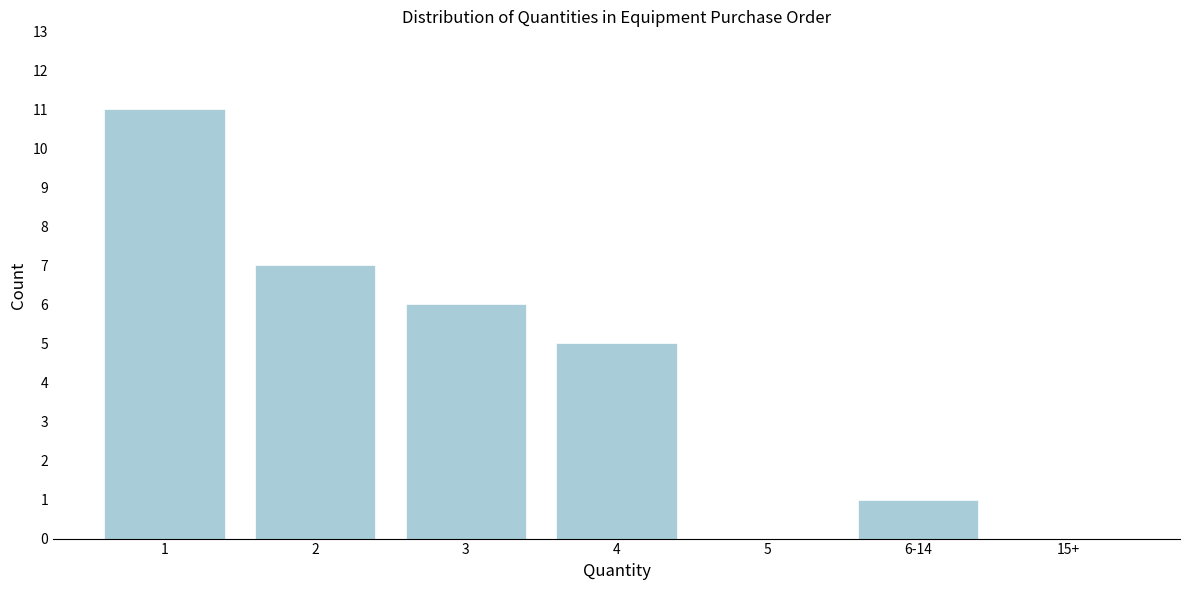

Reading right to left, list all the values displayed in this chart.

15+=0	6-14=1	5=0	4=5	3=6	2=7	1=11